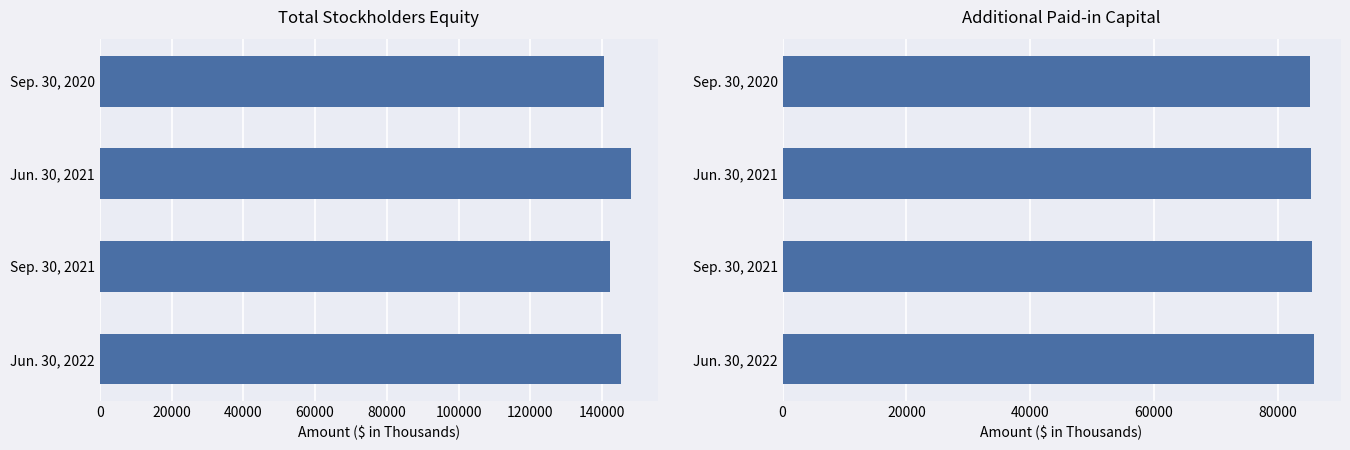

What is the maximum value shown in the chart?

148192